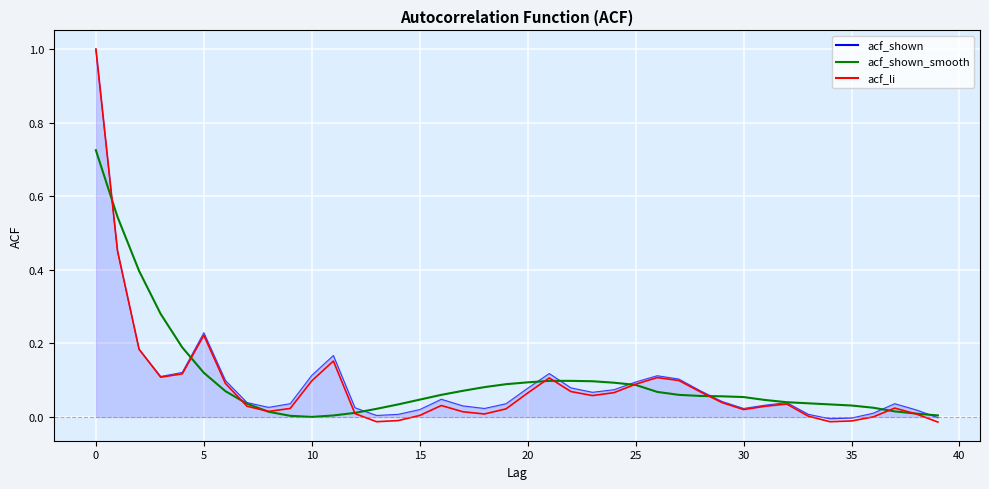

What are all the series names shown in the legend?

acf_shown, acf_shown_smooth, acf_li